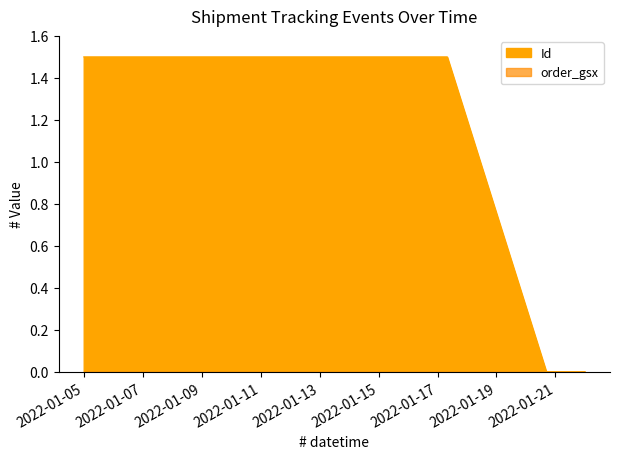

List the labels in order of value, largest first.

2022-01-05 20:22:19, 2022-01-05 21:40:31, 2022-01-05 00:00:00, 2022-01-17 07:51:33, 2022-01-12 19:27:50, 2022-01-21 23:59:59, 2022-01-21 09:51:00, 2022-01-21 09:03:00, 2022-01-21 08:18:00, 2022-01-21 04:04:00, 2022-01-20 16:34:00